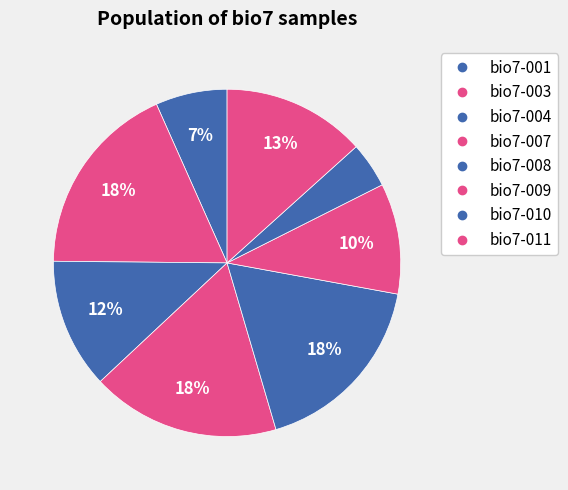

How many segments does this pie chart have?

8